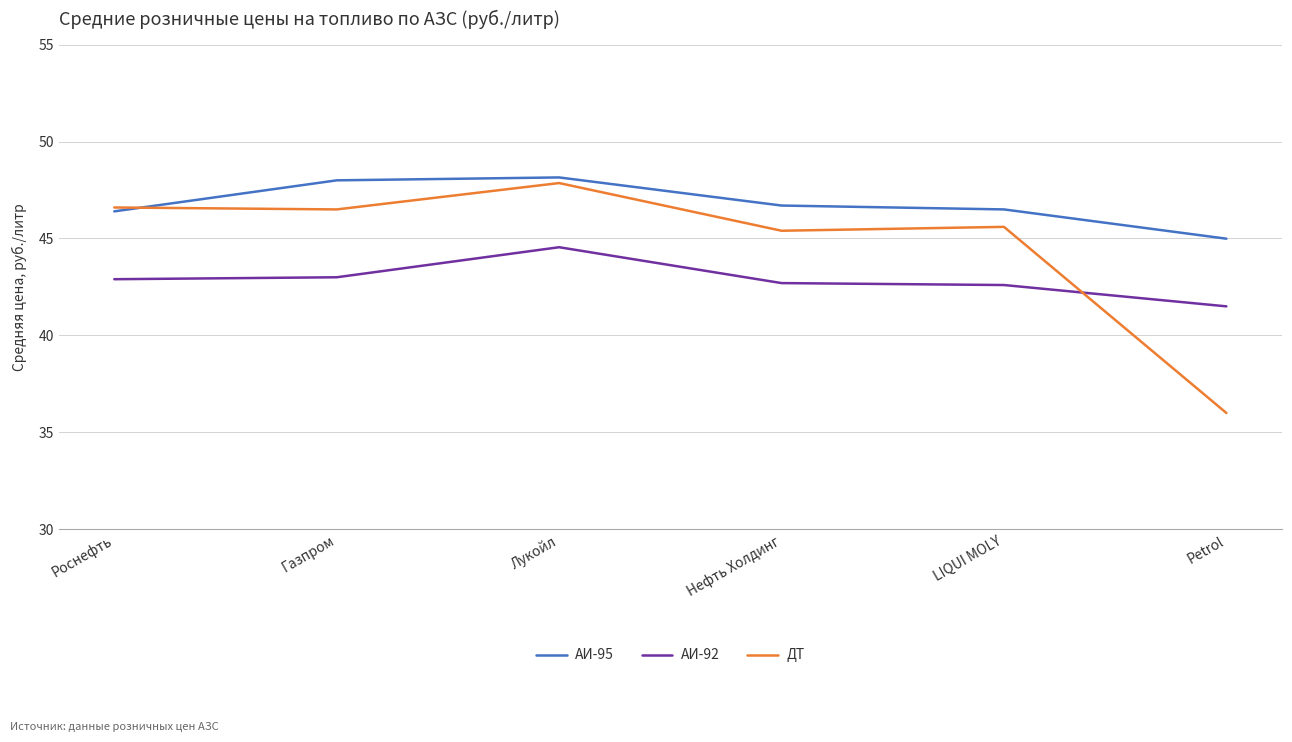

Which category has the highest value in the ДТ series?

Лукойл